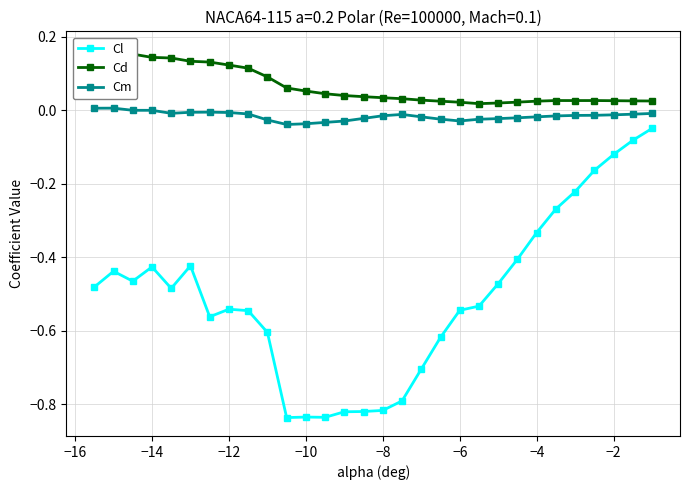

Is the value of Cl at −6 greater than the value of Cm at −2?

No